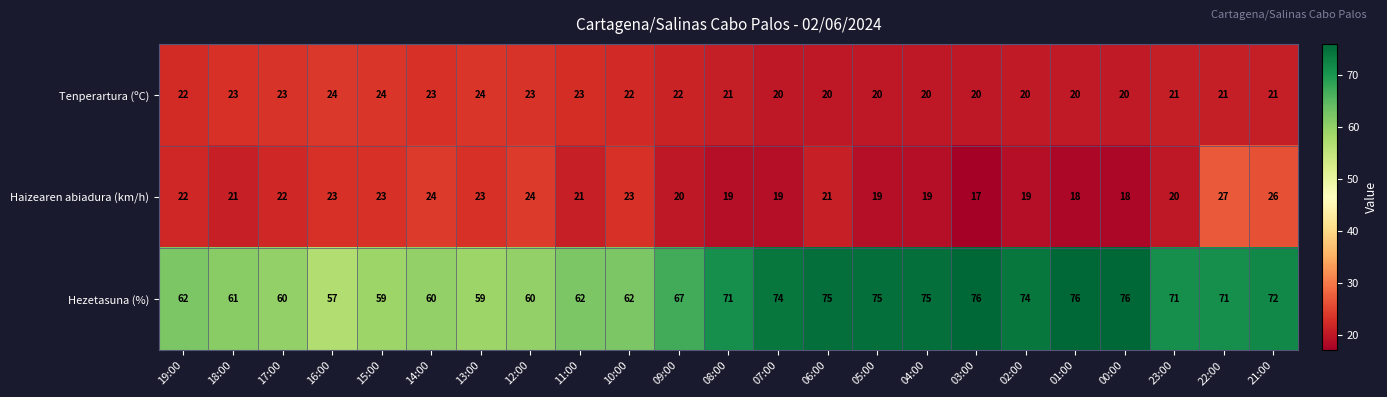

What is the average value of the Haizearen abiadura (km/h) series?

21